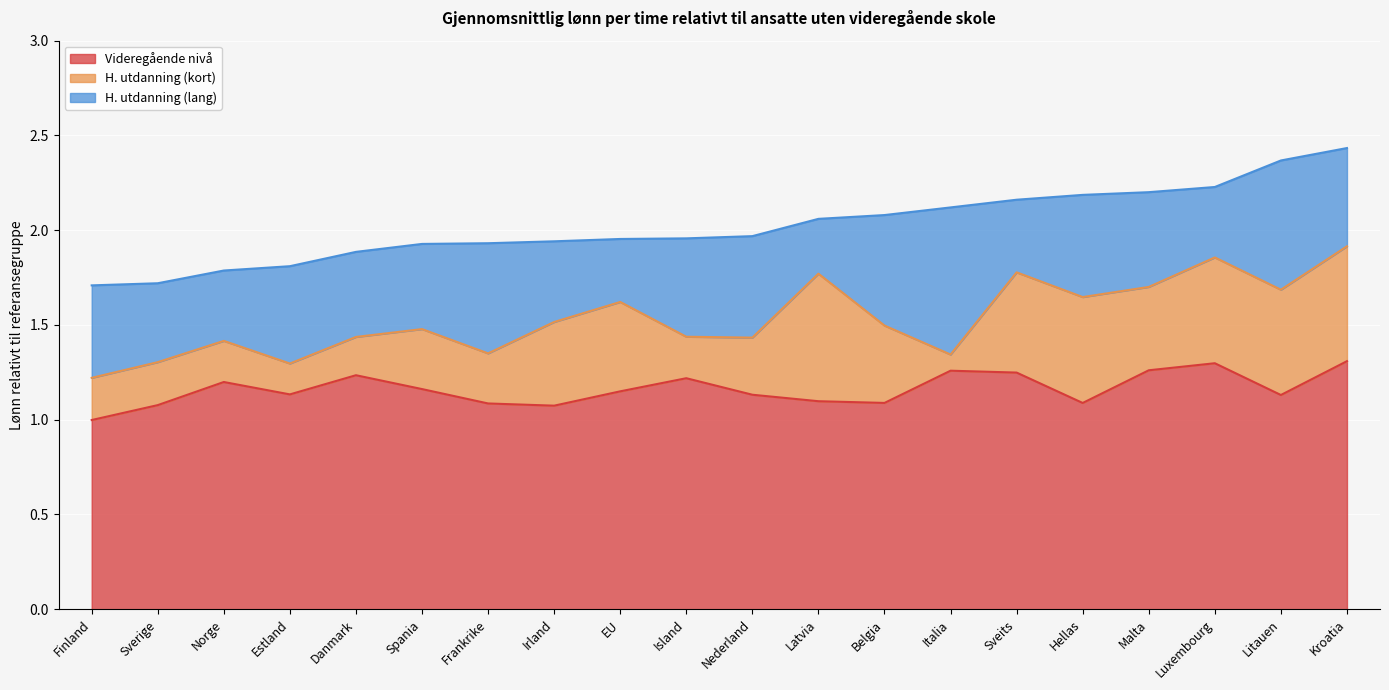

Count the number of categories in the chart.

20